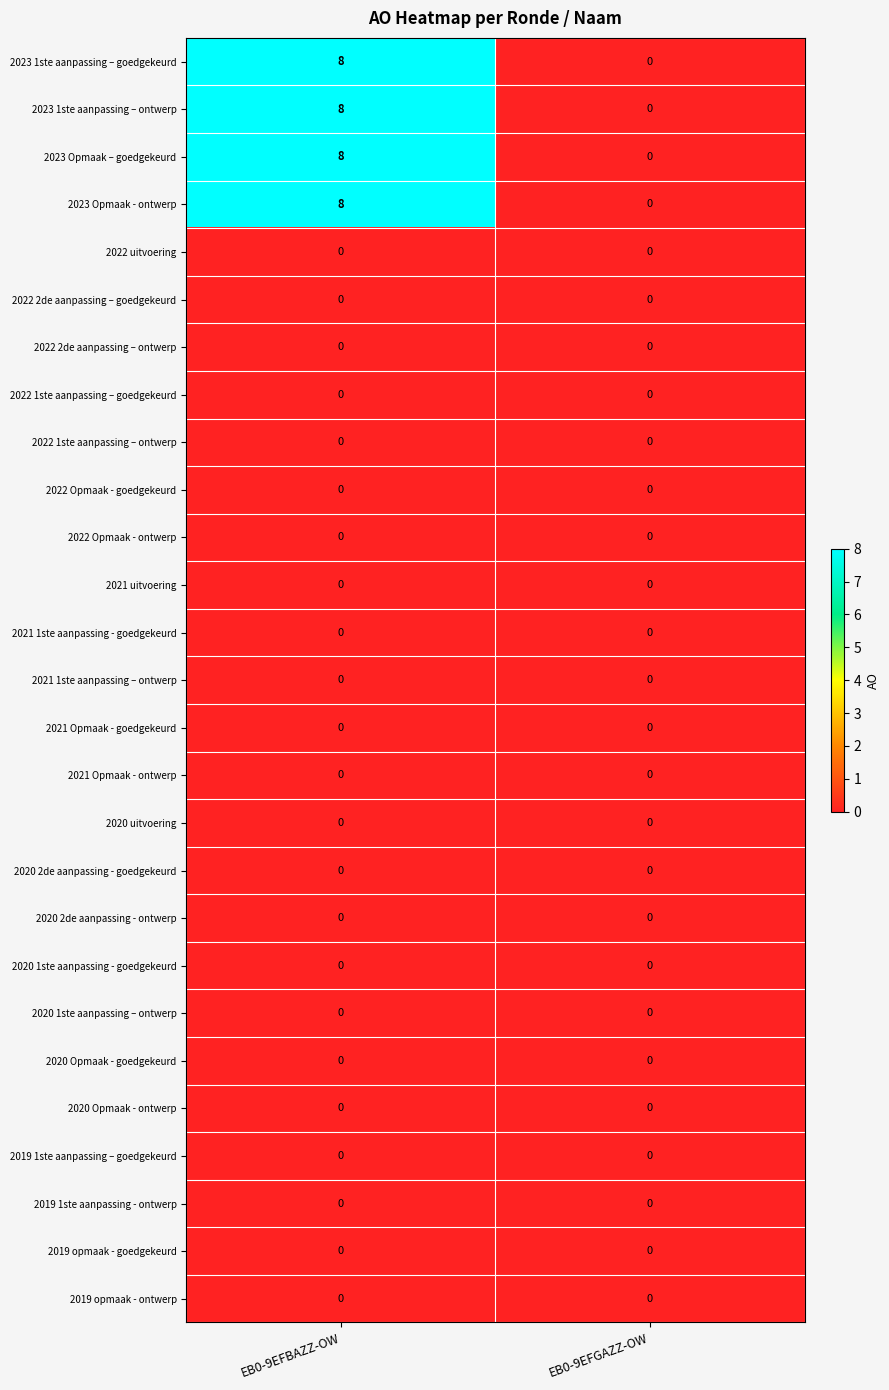

What is the greatest value displayed?

8